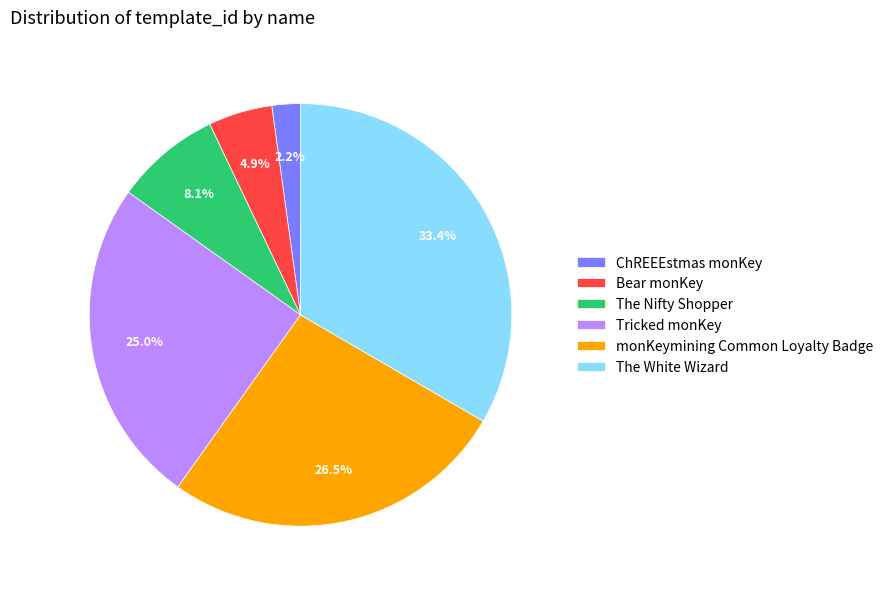

Which has a higher value, Bear monKey or The Nifty Shopper?

The Nifty Shopper